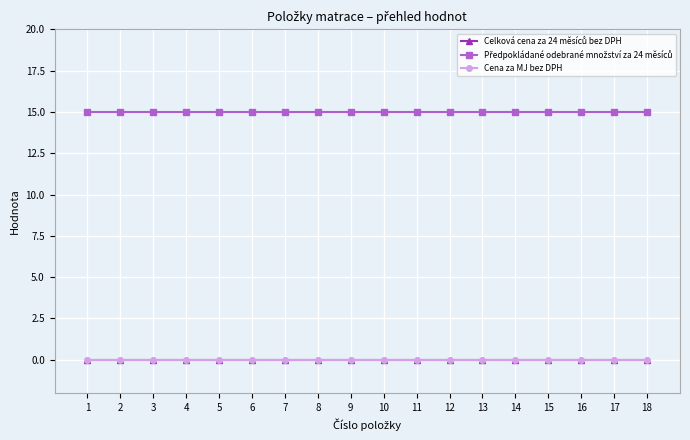

Between 4 and 9, which series saw the biggest shift?

Celková cena za 24 měsíců bez DPH